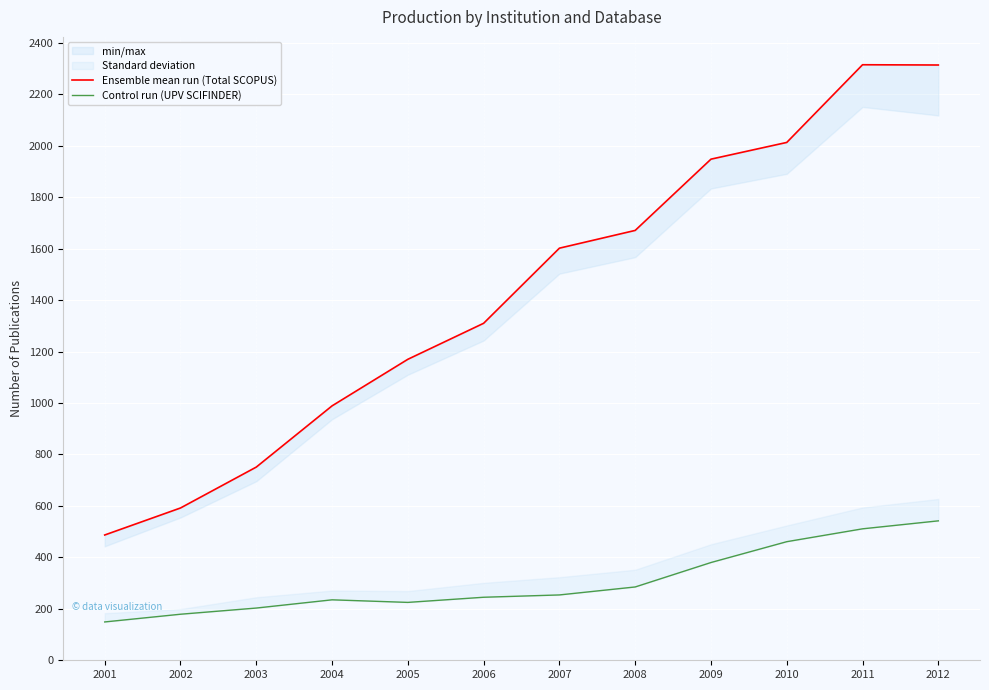

Is it true that Ensemble mean run (Total SCOPUS) equals 2315 at 2011?

True